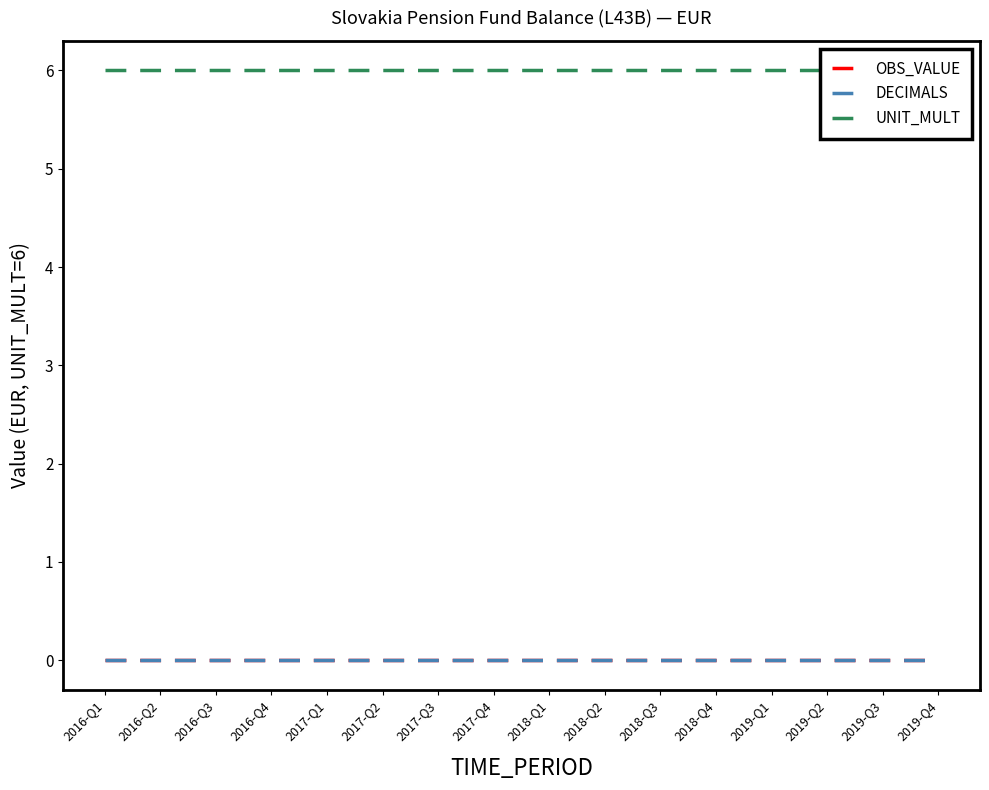

At 2019-Q4, list the series in order from smallest to largest.

OBS_VALUE, DECIMALS, UNIT_MULT